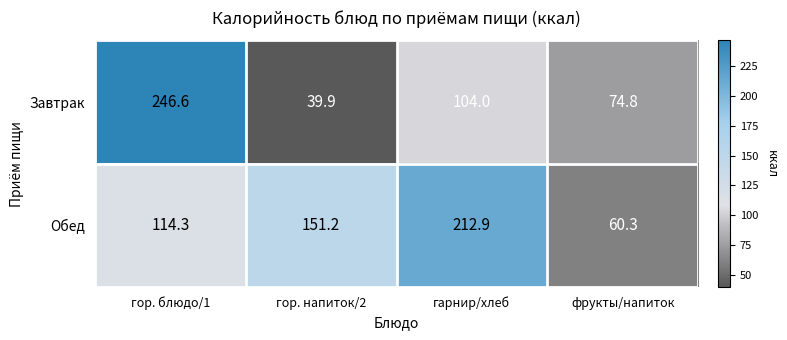

At which label does Завтрак first exceed 104?

гор. блюдо/1